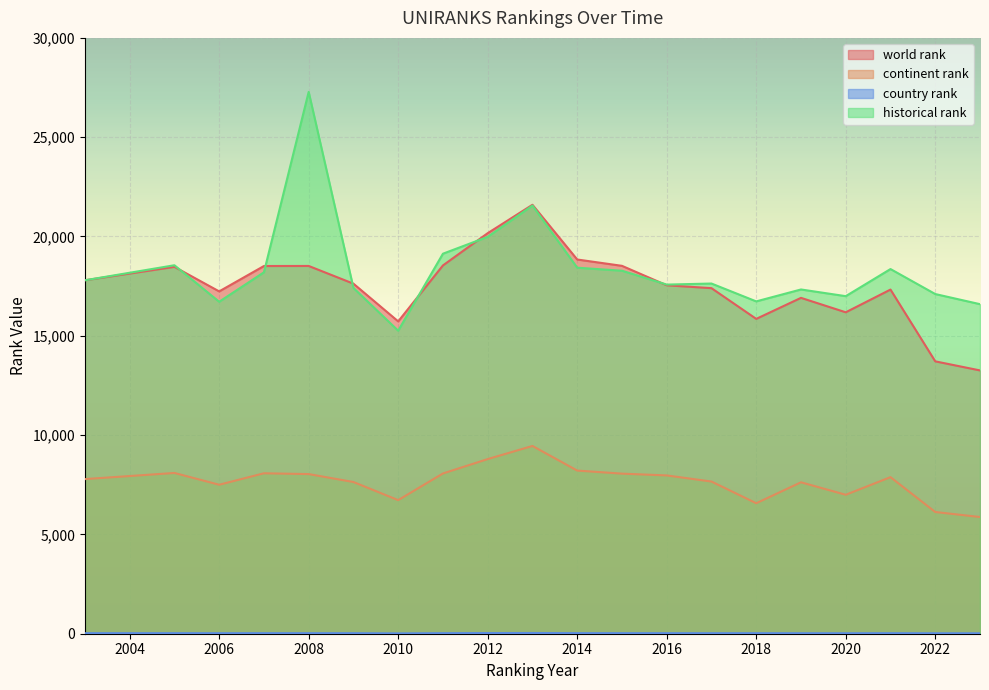

Which series has the largest range (max minus min)?

historical rank